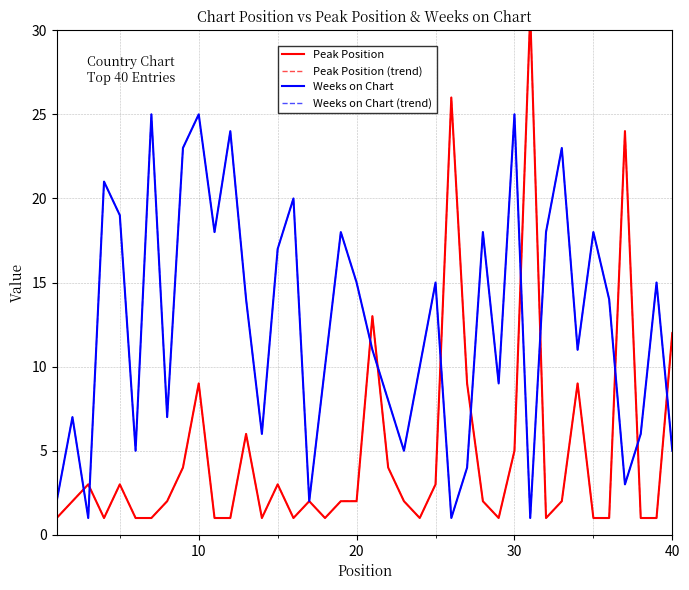

How many interior local valleys does the Weeks on Chart (trend) series have?

12